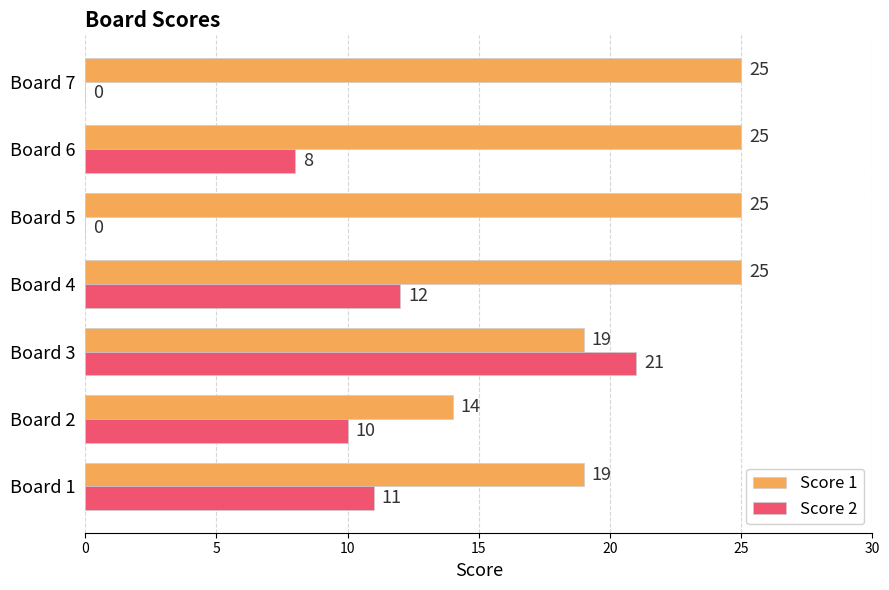

At which category is the sum across all series the highest?

Board 3